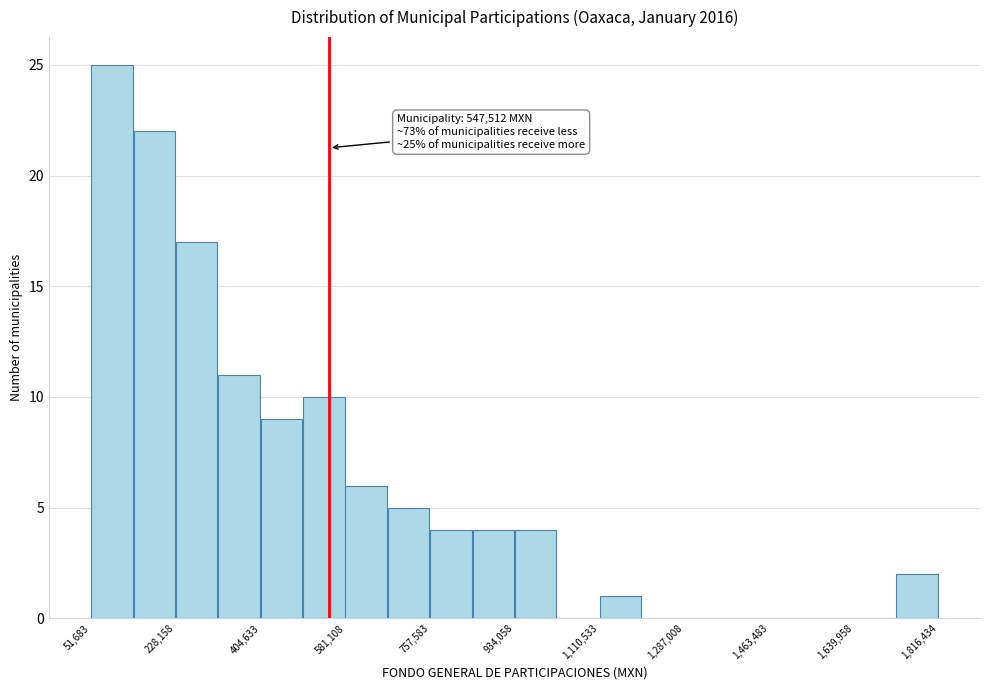

Over which range of the x-axis is the bar tallest?

60000 to 140000